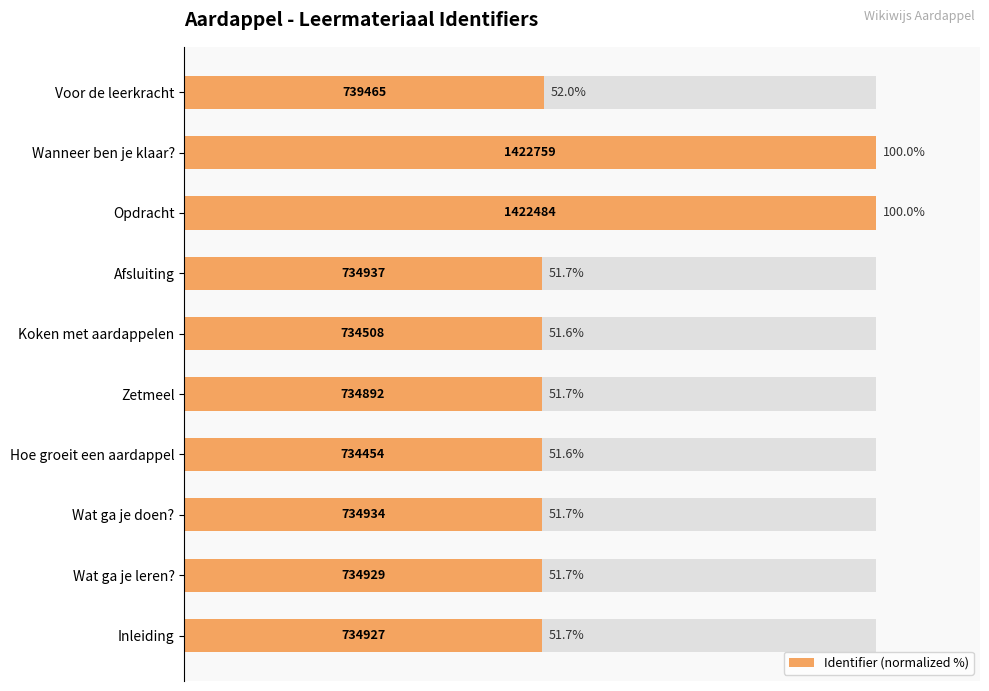

The value at Zetmeel is 33.8. True or false?

False